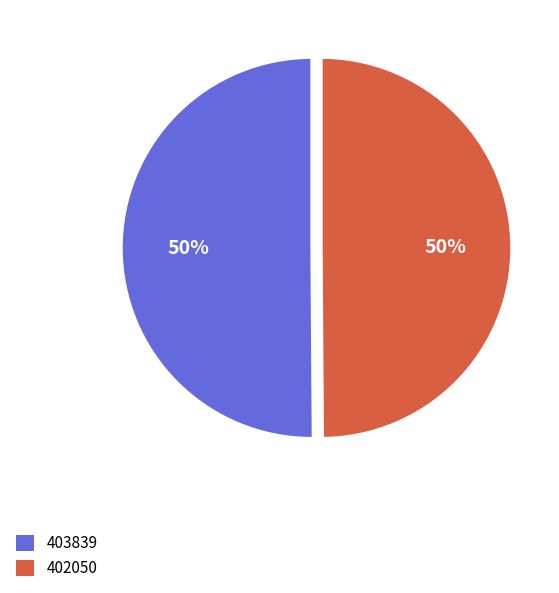

The 403839 slice represents 50% of the pie. True or false?

True